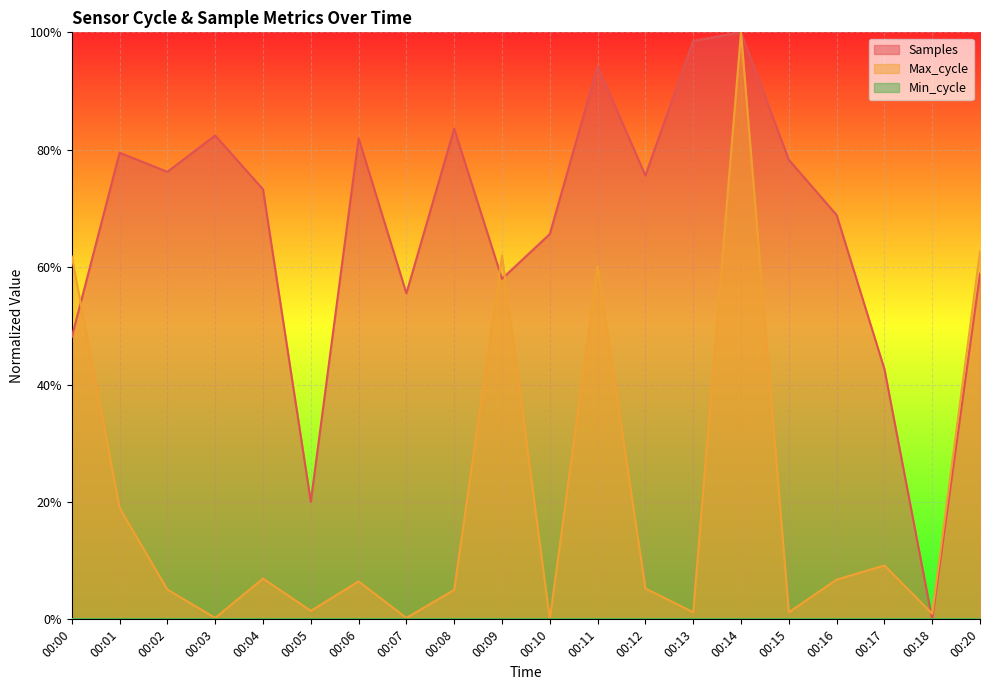

The value of Max_cycle at 00:09 is 0.3. True or false?

False